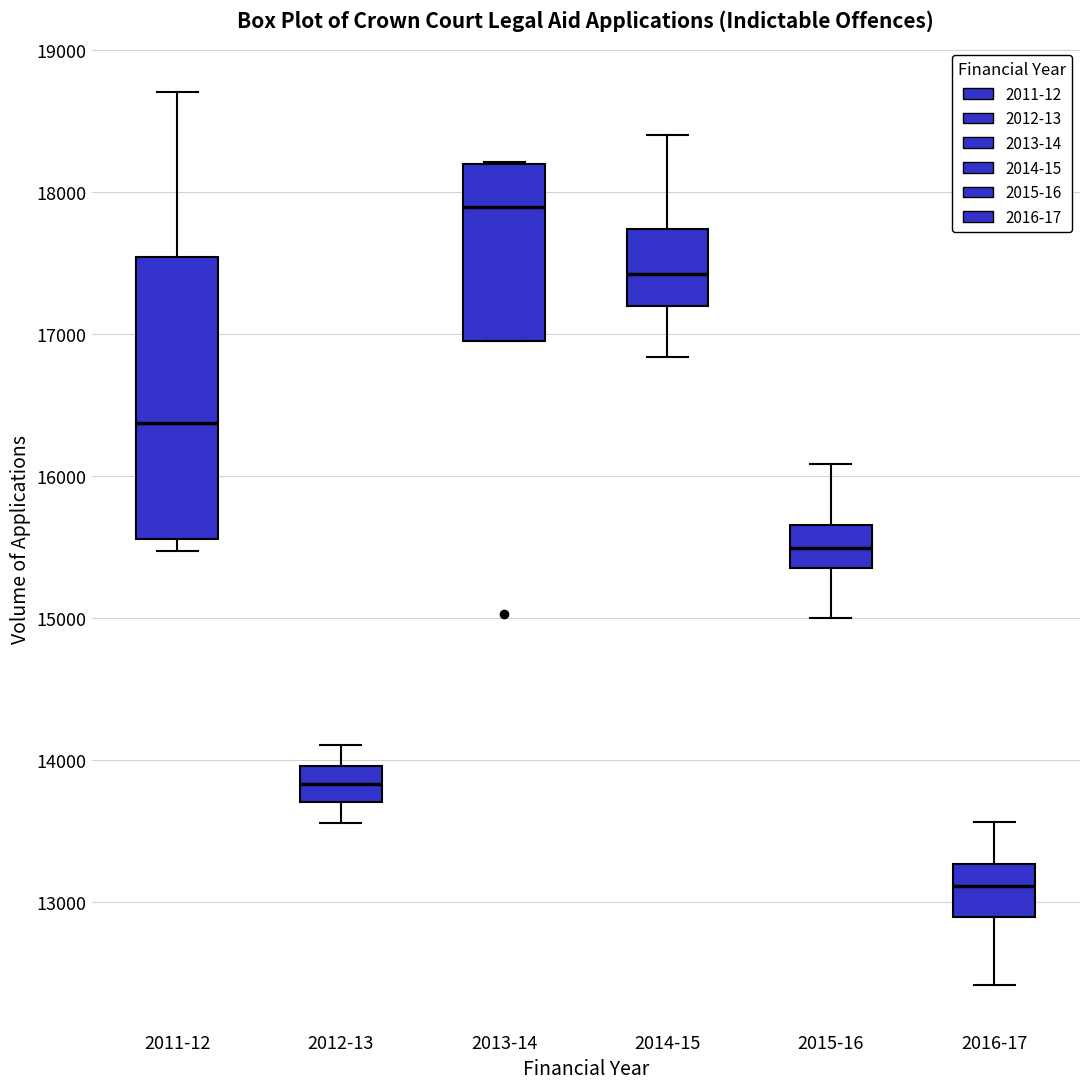

Reading left to right, read every box against the y-axis: the position of its median line, the range the box covers, and the ends of its whiskers. The values are not printed on the chart, so give them approximately, as read against the axis.

2011-12: median 16400, box 15600 to 17500, whiskers 15500 to 18700
2012-13: median 13800, box 13700 to 14000, whiskers 13600 to 14100
2013-14: median 17900, box 17000 to 18200, whiskers 17000 to 18200
2014-15: median 17400, box 17200 to 17700, whiskers 16800 to 18400
2015-16: median 15500, box 15400 to 15700, whiskers 15000 to 16100
2016-17: median 13100, box 12900 to 13300, whiskers 12400 to 13600